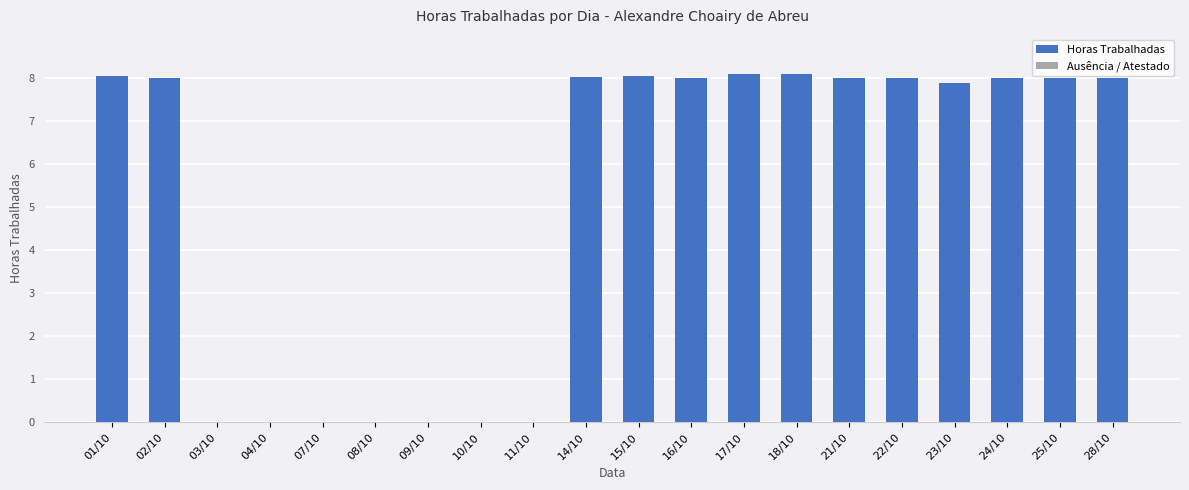

How many distinct data groups are displayed?

1